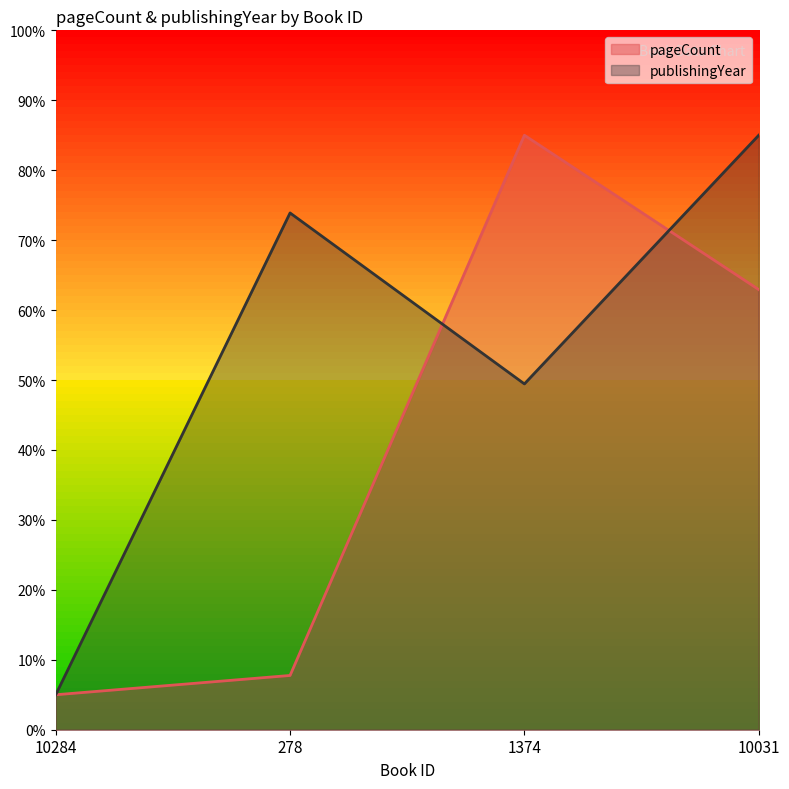

What is the difference between the pageCount values at 10031 and 10284?

57.9